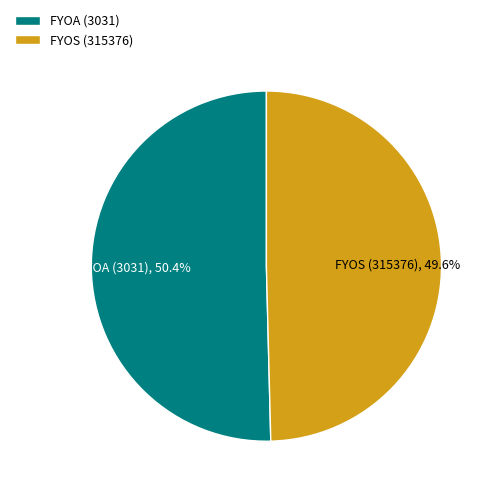

Count the number of slices in the pie.

2